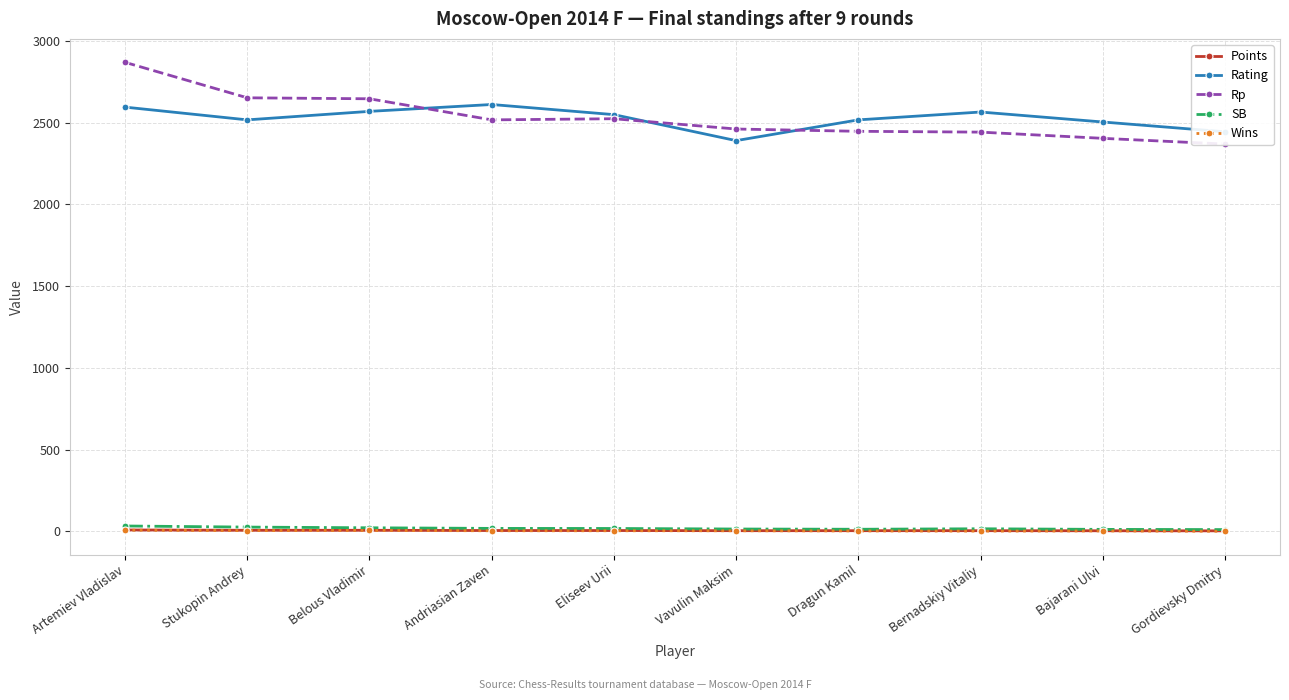

What is the approximate value of Rating at Bernadskiy Vitaliy?

2565.0